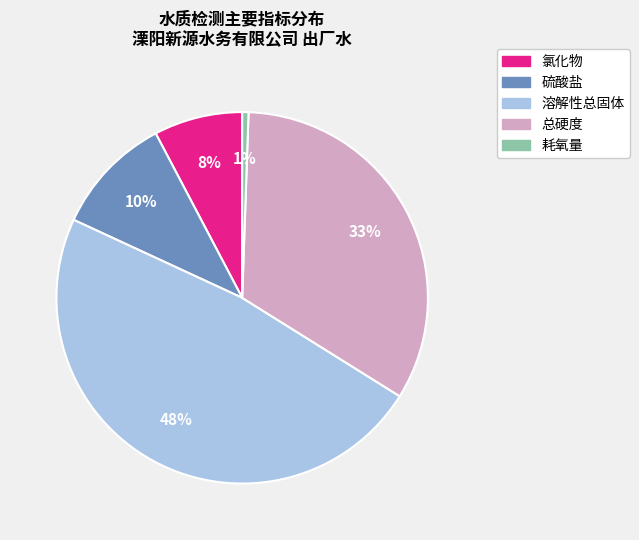

Which slice is the smallest?

耗氧量